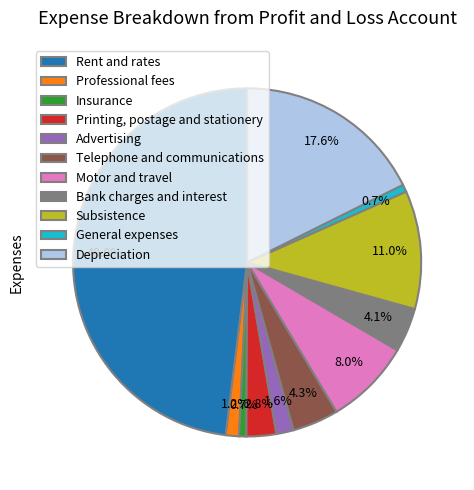

Does any single category account for the majority?

No